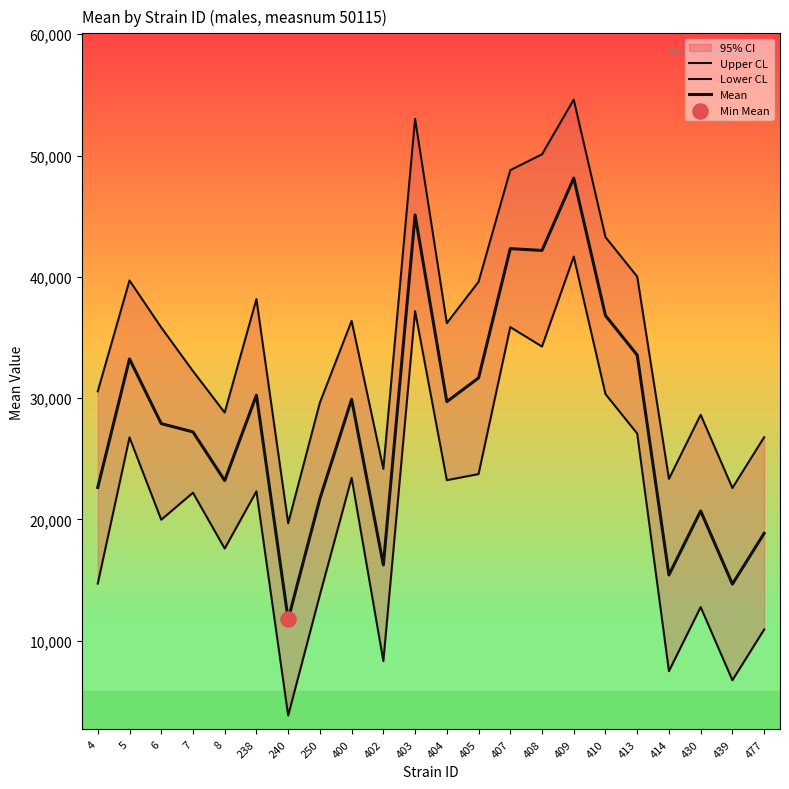

At which category is the sum across all series the highest?

409